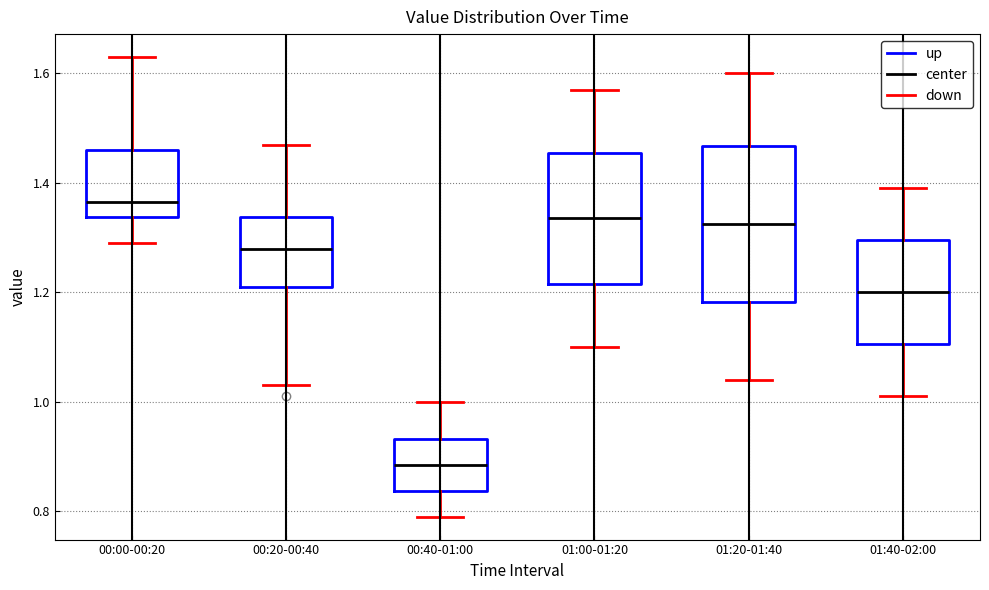

Reading left to right, transcribe this box plot: for each box, give where its median line is, the range the box spans, and where its two whiskers end, as read against the y-axis. The values are not printed on the chart, so give them approximately, as read against the axis.

00:00-00:20: median 1.36, box 1.34 to 1.46, whiskers 1.30 to 1.64
00:20-00:40: median 1.28, box 1.22 to 1.34, whiskers 1.04 to 1.48
00:40-01:00: median 0.88, box 0.84 to 0.94, whiskers 0.80 to 1.00
01:00-01:20: median 1.34, box 1.22 to 1.46, whiskers 1.10 to 1.58
01:20-01:40: median 1.32, box 1.18 to 1.46, whiskers 1.04 to 1.60
01:40-02:00: median 1.20, box 1.10 to 1.30, whiskers 1.02 to 1.40